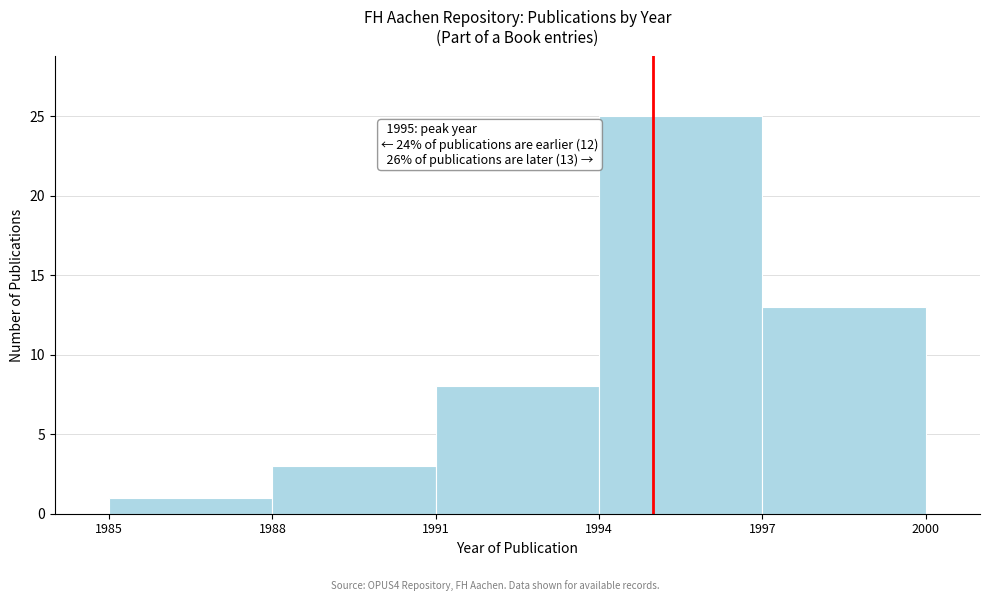

Which range on the x-axis has the tallest bar?

1994 to 1997